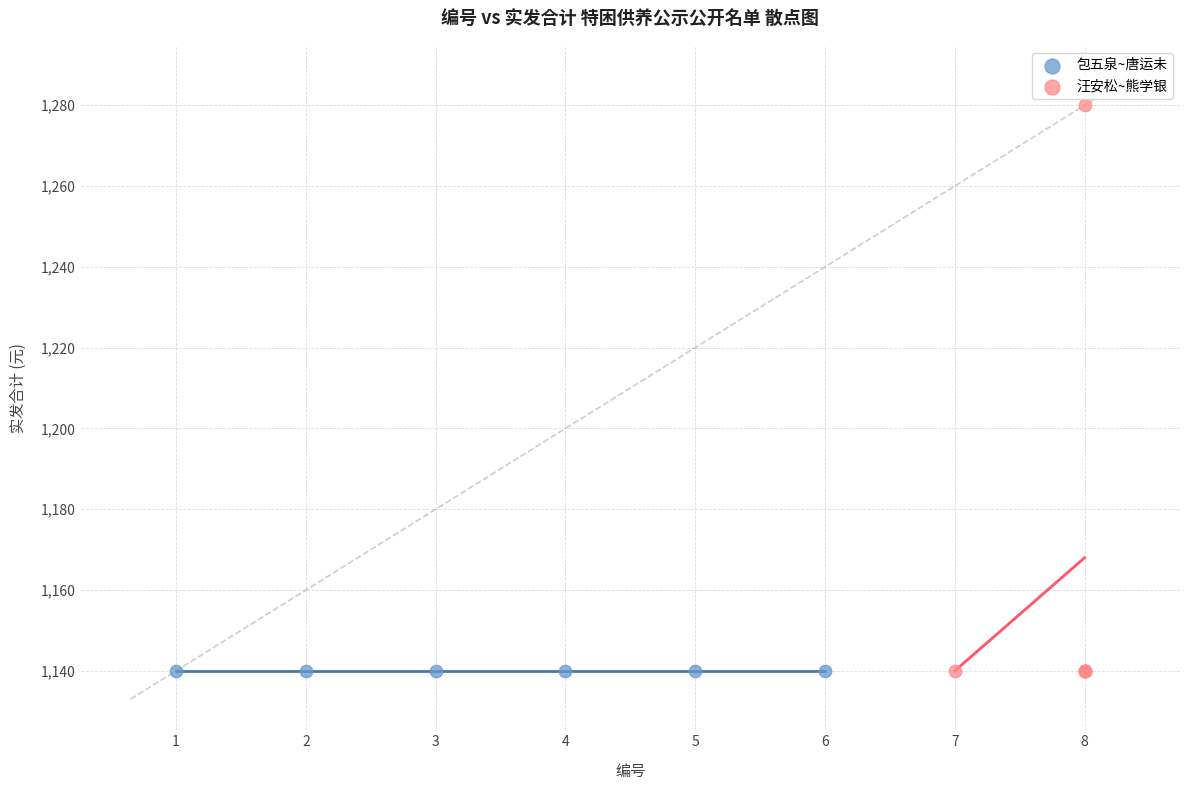

What are all the series names shown in the legend?

包五泉~唐运未, 汪安松~熊学银